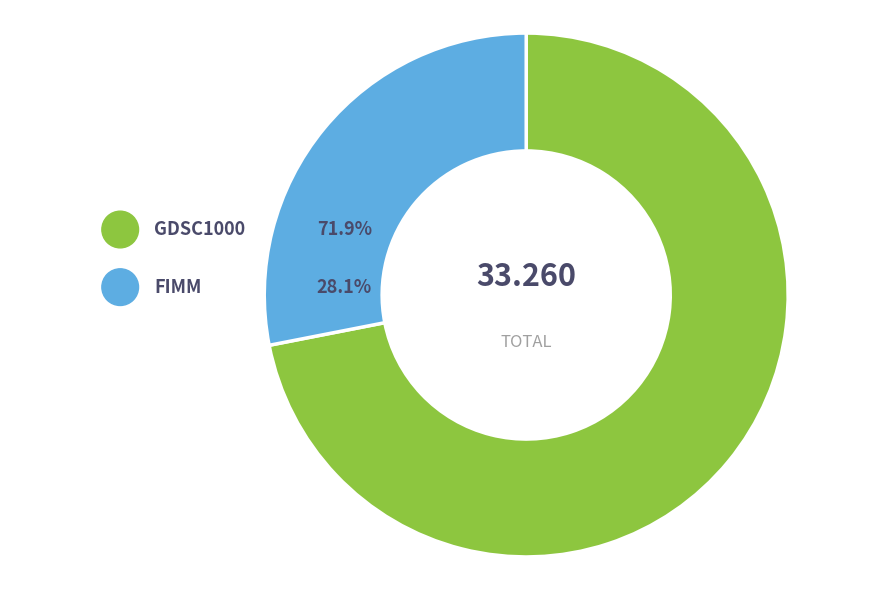

Do FIMM and GDSC1000 together represent more than half of the pie?

Yes